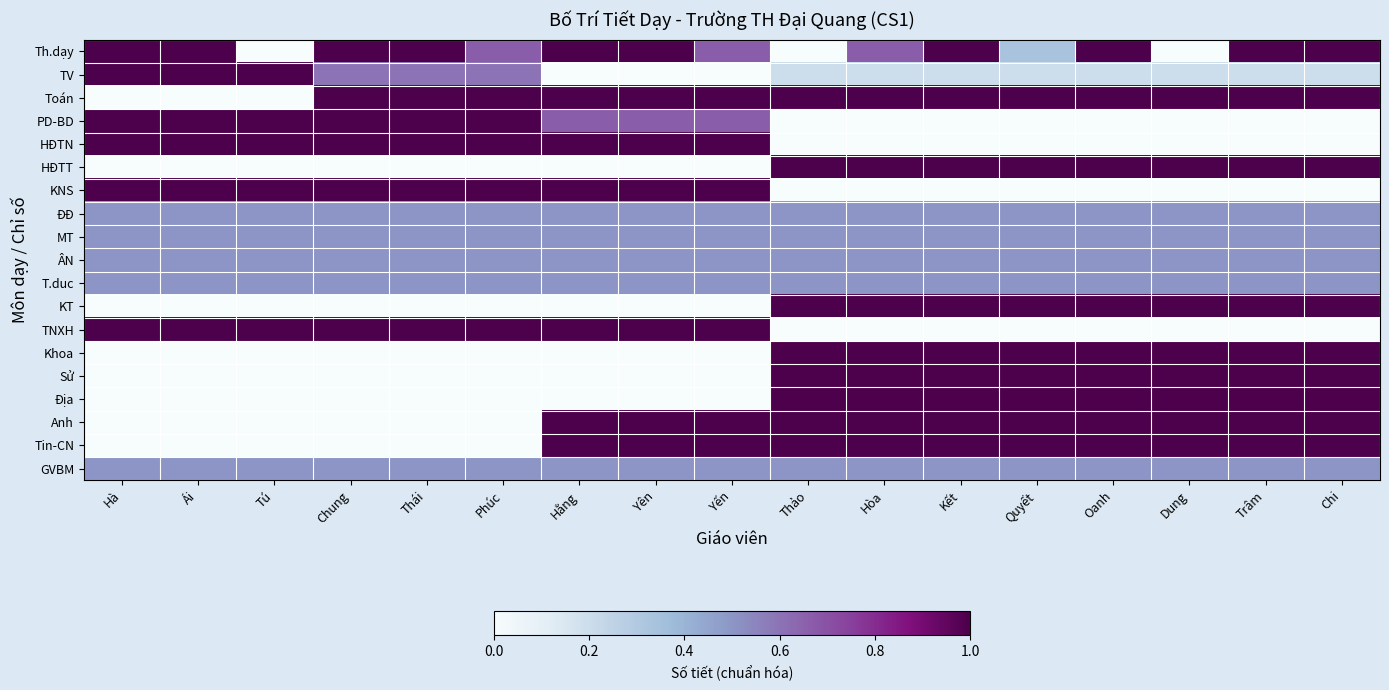

Which series has the largest range (max minus min)?

Th.dạy